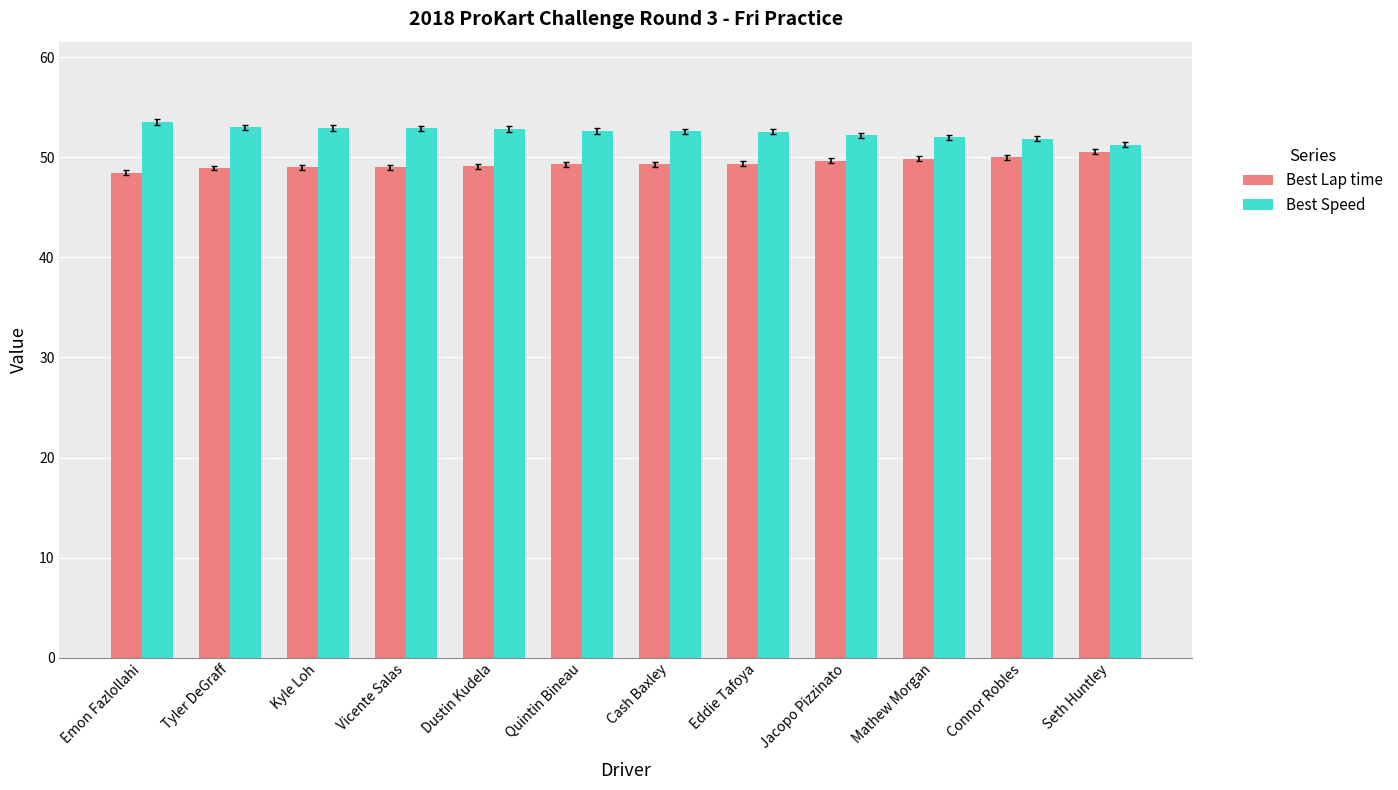

Is it true that Best Lap time equals 49.3 at Eddie Tafoya?

True